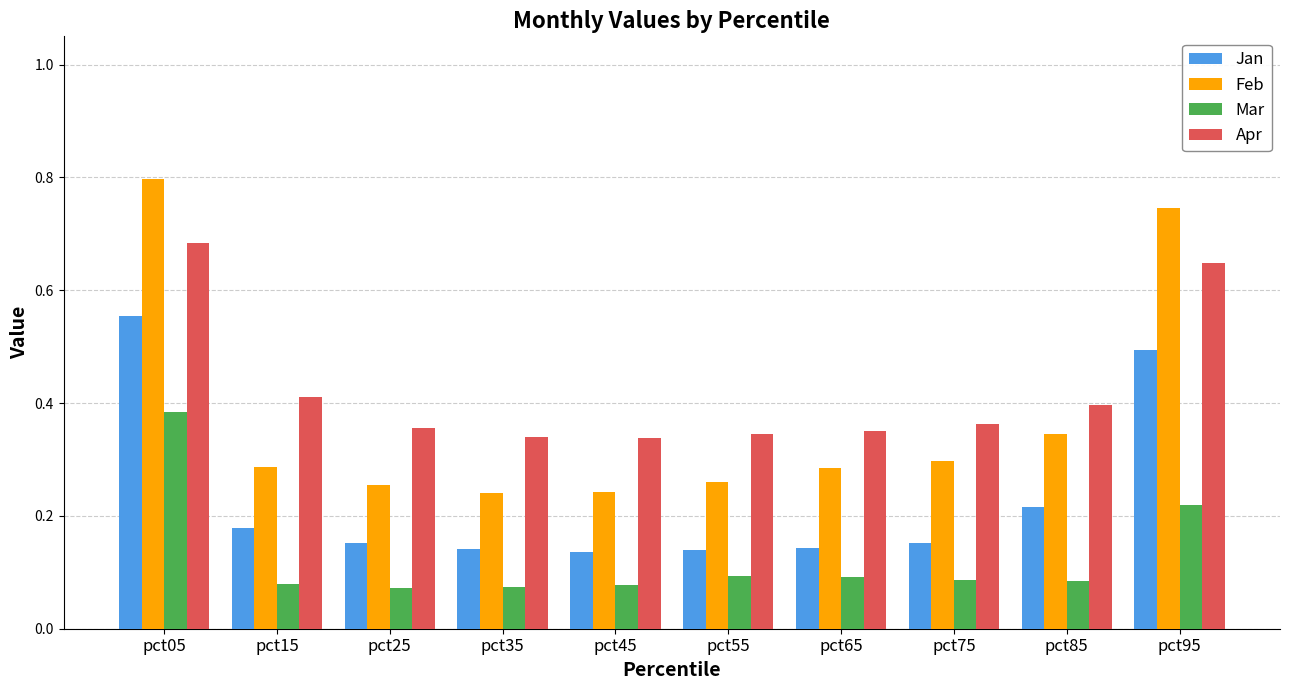

What is the sum of all Mar values?

1.3